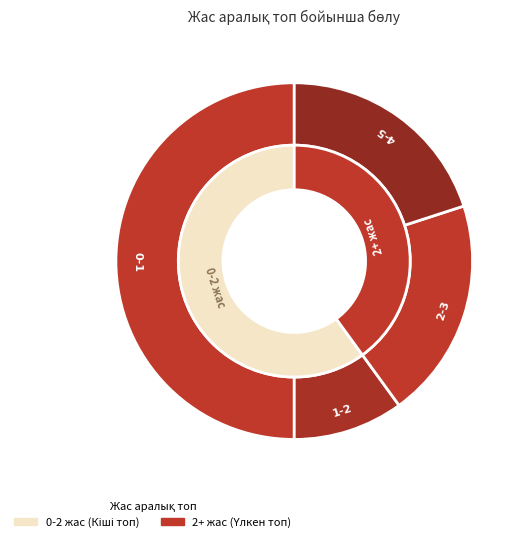

Count the number of slices in the pie.

6